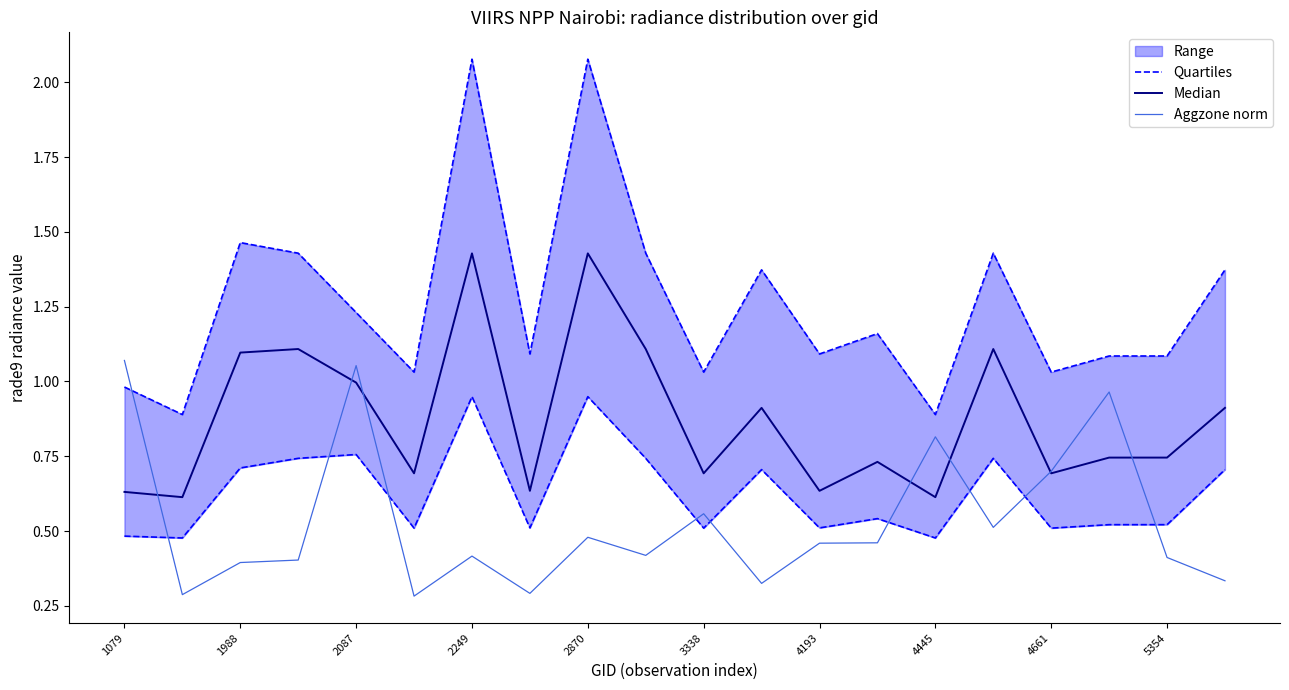

The value of Aggzone norm at 4445 is 0.8. True or false?

True